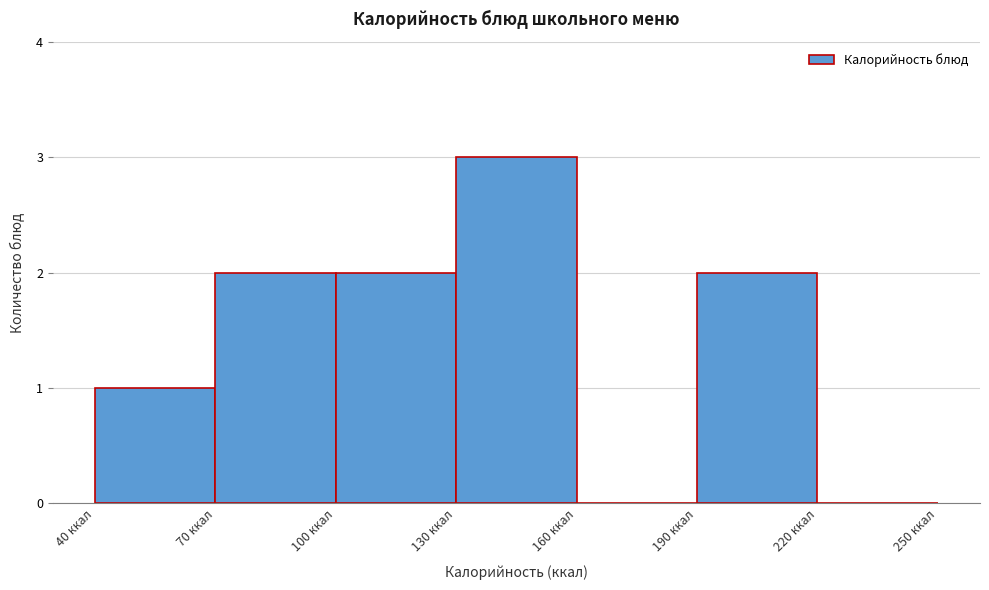

Reading left to right, list every bar in this chart as the range it spans on the x-axis followed by its height. The values are not printed on the chart, so give them approximately, as read against the axis.

40 to 70: 1
70 to 100: 2
100 to 130: 2
130 to 160: 3
160 to 190: 0
190 to 220: 2
220 to 250: 0